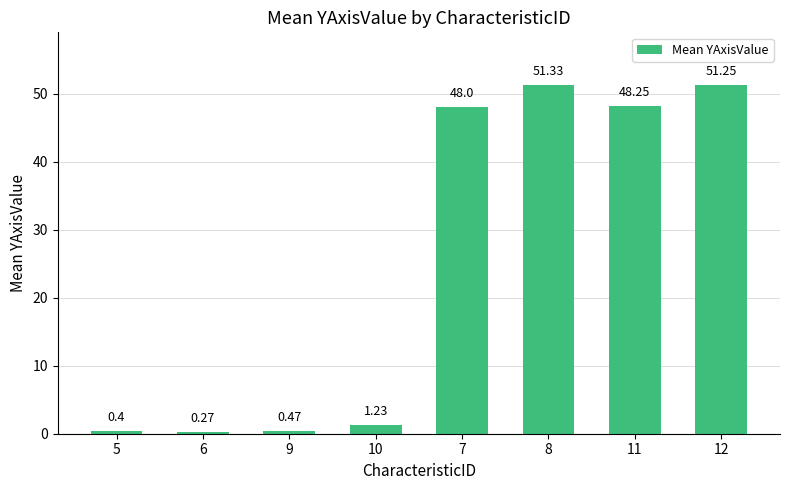

What position from the right is 12?

1